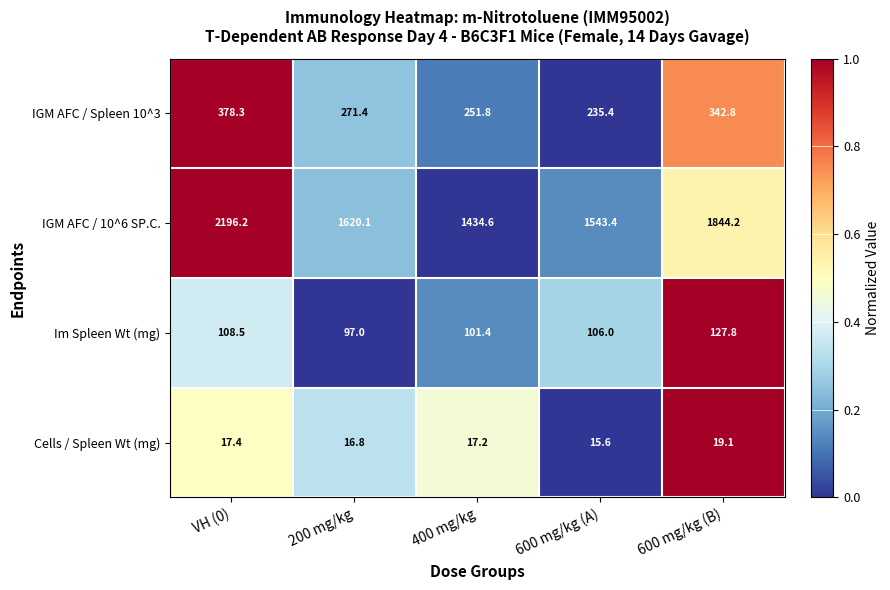

List the series in order of their peak value, highest first.

IGM AFC / 10^6 SP.C., IGM AFC / Spleen 10^3, Im Spleen Wt (mg), Cells / Spleen Wt (mg)